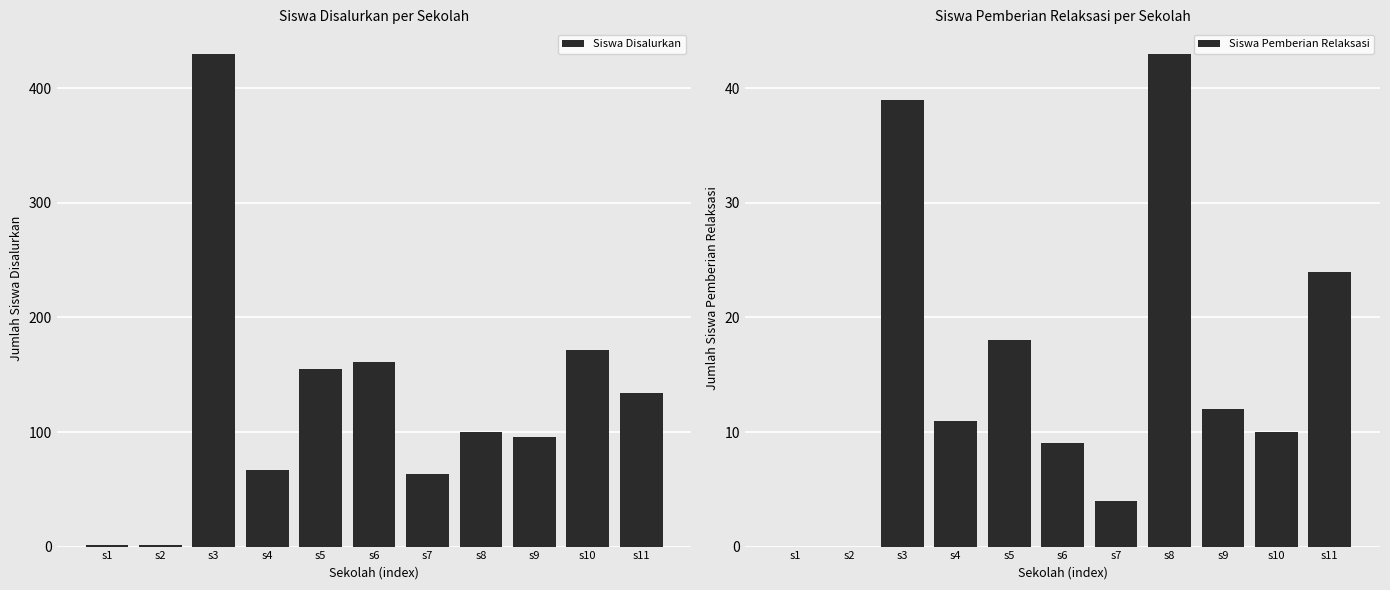

What is the difference between the Siswa Disalurkan values at s1 and s9?

95